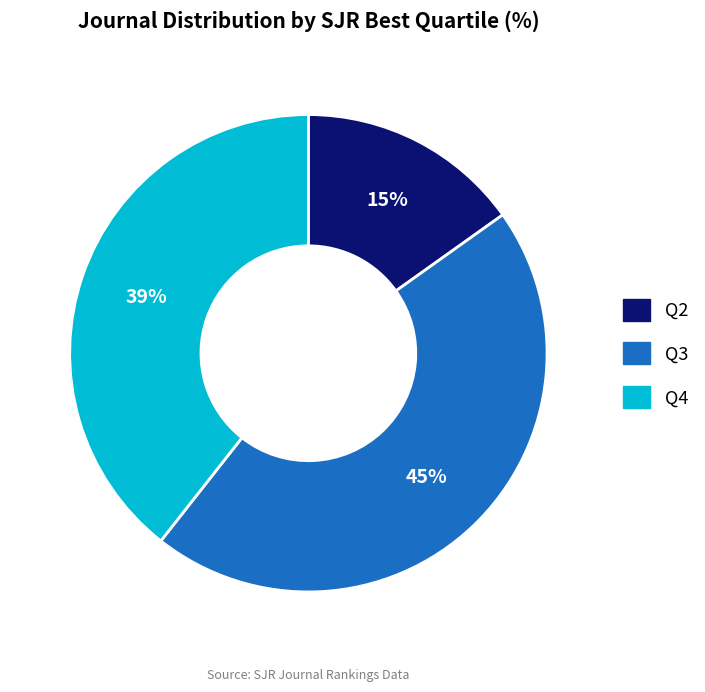

Is there any slice that represents more than half of the pie?

No